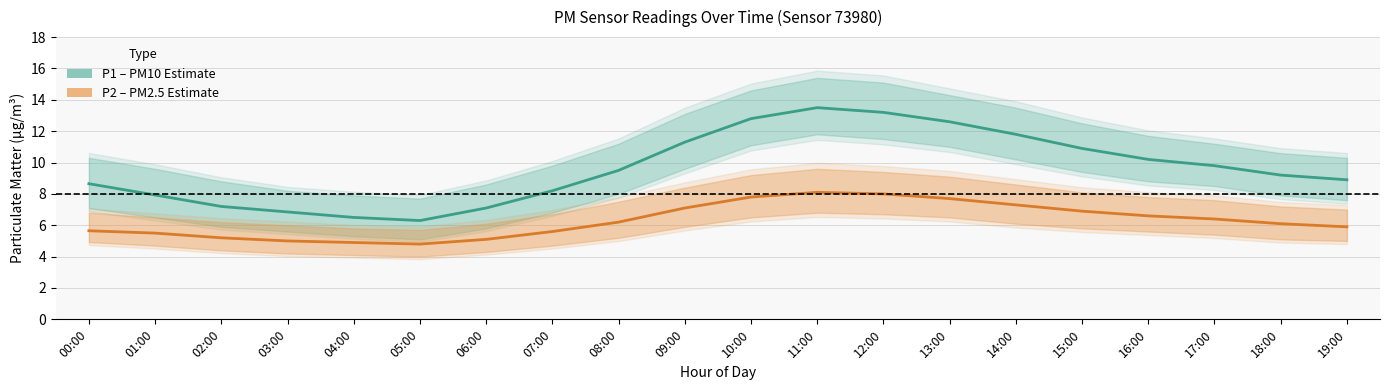

Reading left to right, list all the values displayed in this chart.

P1 (PM10): 00:00=8.7	01:00=7.9	02:00=7.2	03:00=6.8	04:00=6.5	05:00=6.3	06:00=7.1	07:00=8.2	08:00=9.5	09:00=11.3	10:00=12.8	11:00=13.5	12:00=13.2	13:00=12.6	14:00=11.8	15:00=10.9	16:00=10.2	17:00=9.8	18:00=9.2	19:00=8.9
P2 (PM2.5): 00:00=5.7	01:00=5.5	02:00=5.2	03:00=5.0	04:00=4.9	05:00=4.8	06:00=5.1	07:00=5.6	08:00=6.2	09:00=7.1	10:00=7.8	11:00=8.1	12:00=8.0	13:00=7.7	14:00=7.3	15:00=6.9	16:00=6.6	17:00=6.4	18:00=6.1	19:00=5.9